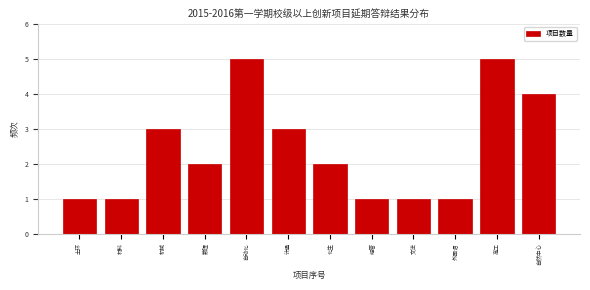

Reading right to left, what are all the values shown in this chart?

4	5	1	1	1	2	3	5	2	3	1	1